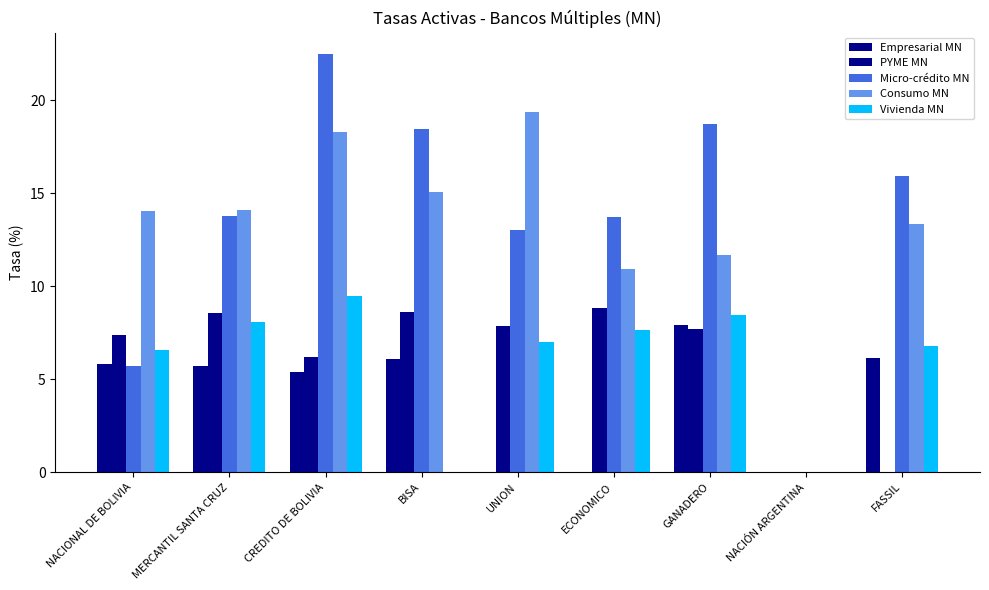

Which category has the highest value in the Consumo MN series?

UNION